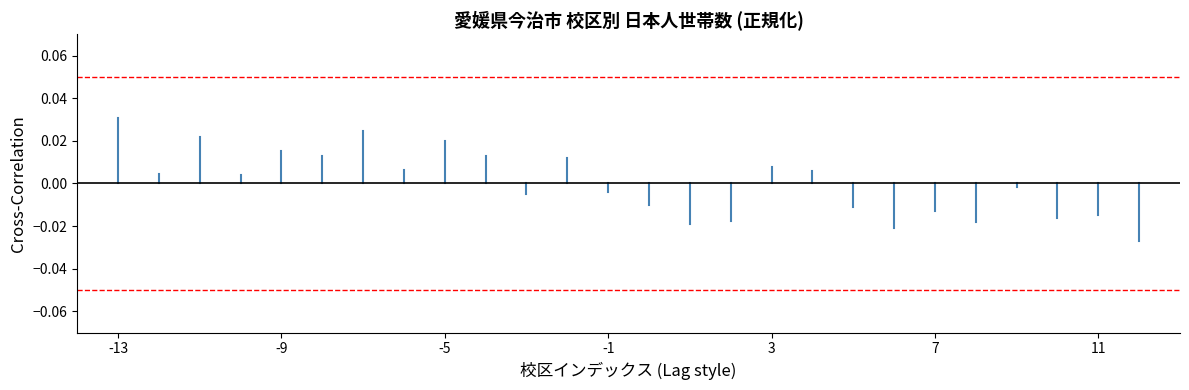

Does the chart display data point markers on the line(s)?

No